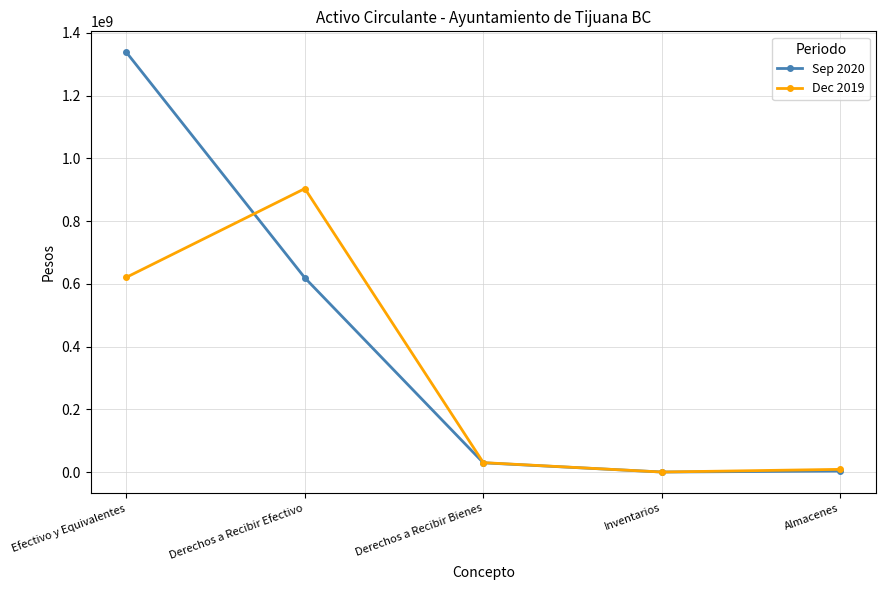

True or false: Sep 2020 has more than 1 points higher than both neighbors.

False